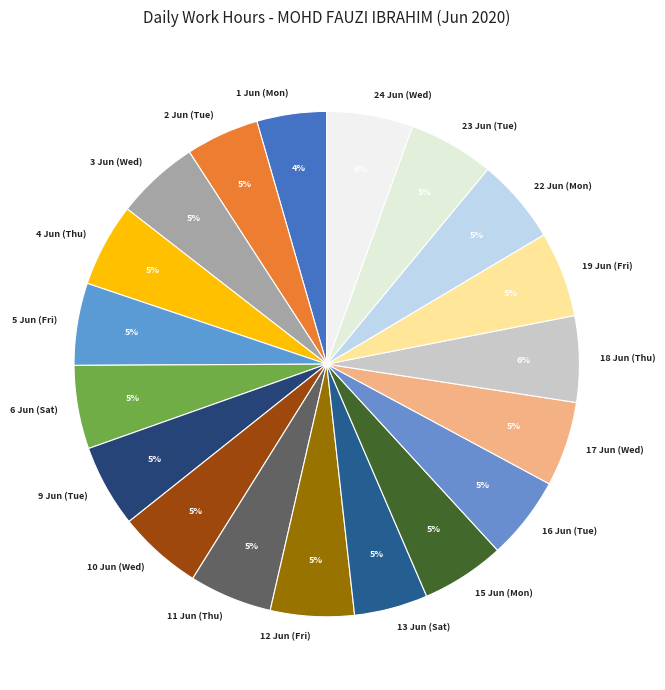

How many slices are in this pie chart?

19